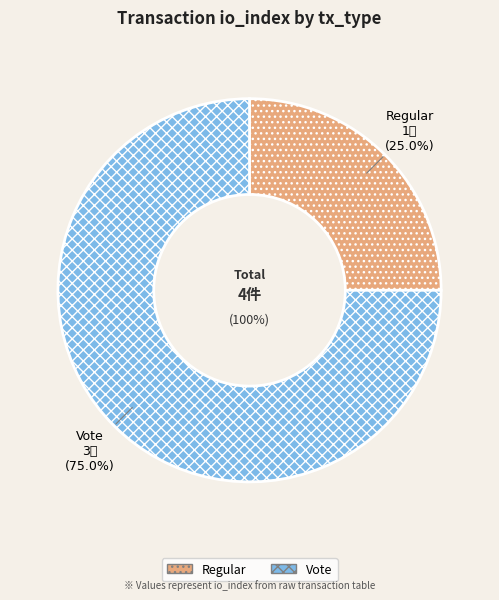

Which category has the biggest portion of the pie?

Vote